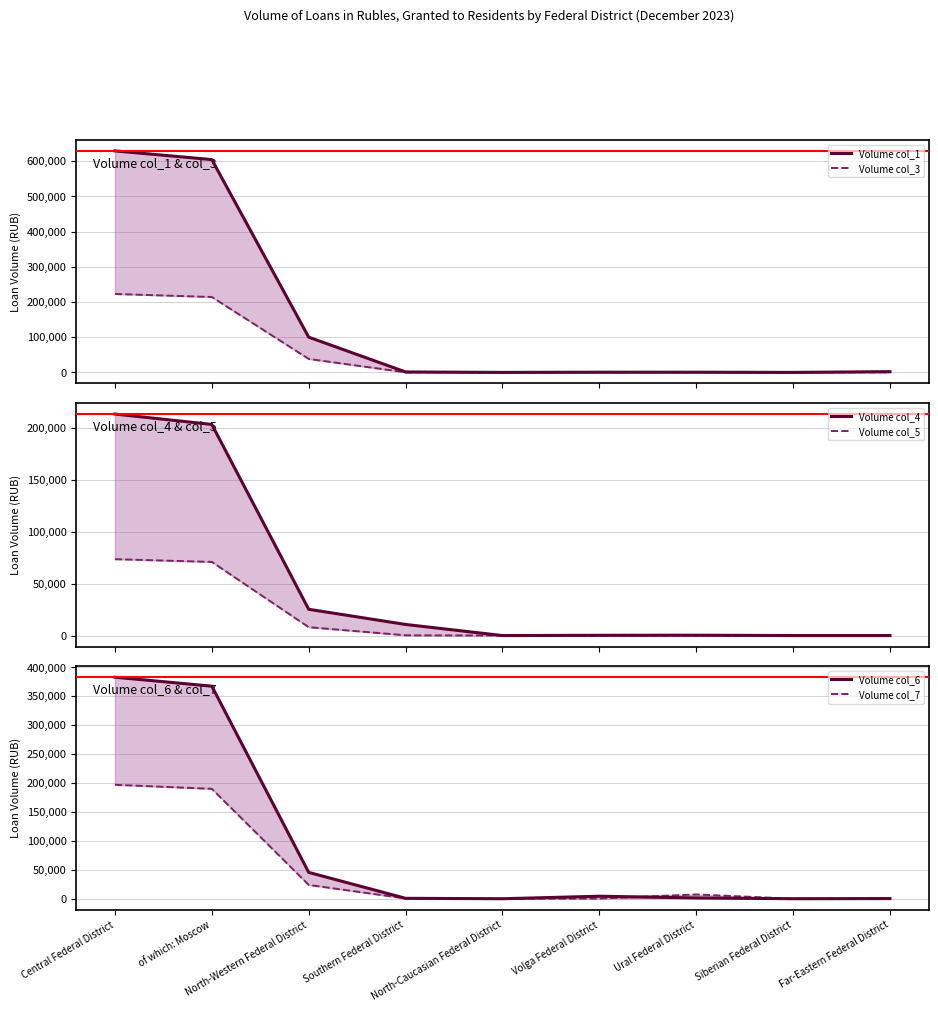

What is the maximum value for Volume col_5?

73524